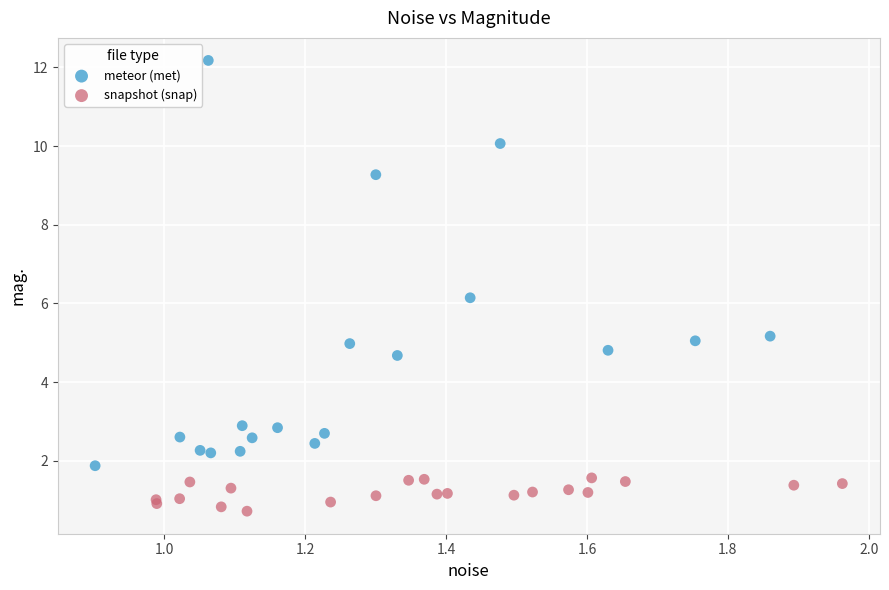

Which series has the largest Y range (max minus min)?

meteor (met)